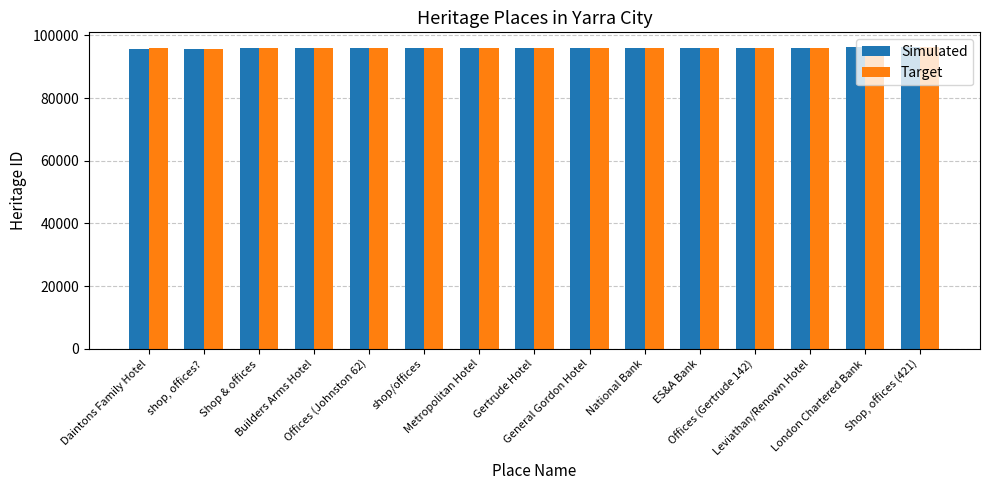

What are all the series names shown in the legend?

Simulated, Target